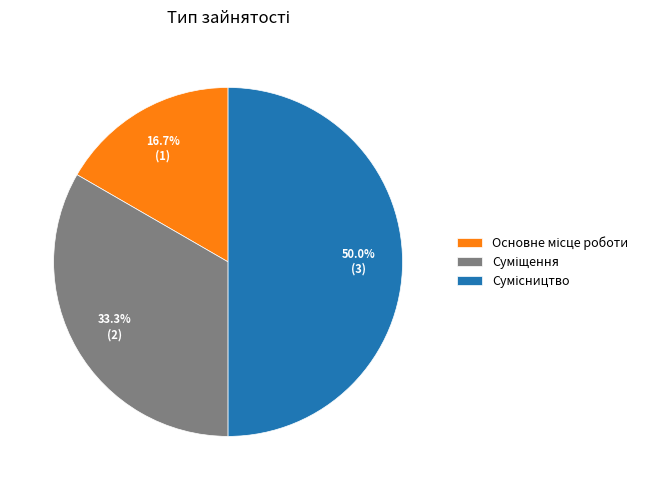

Does any single category account for the majority?

No